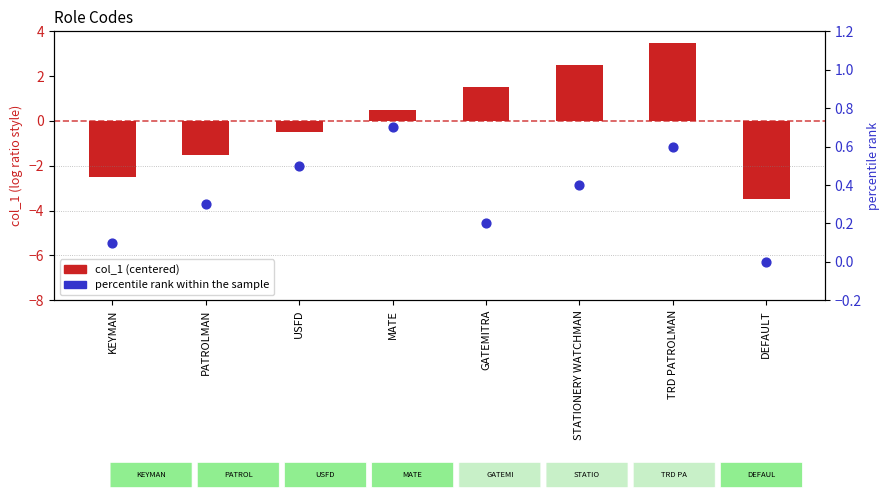

Which series has the largest total across all categories?

percentile rank within the sample